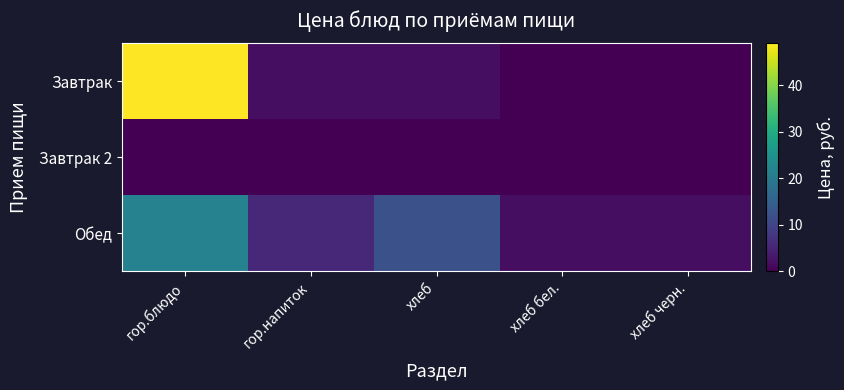

Reading right to left, transcribe all the data shown in this chart.

Завтрак: хлеб черн.=0.0	хлеб бел.=0.0	хлеб=1.8	гор.напиток=1.8	гор.блюдо=49.0
Завтрак 2: хлеб черн.=0.0	хлеб бел.=0.0	хлеб=0.0	гор.напиток=0.0	гор.блюдо=0.0
Обед: хлеб черн.=1.7	хлеб бел.=1.8	хлеб=12.1	гор.напиток=5.7	гор.блюдо=21.8